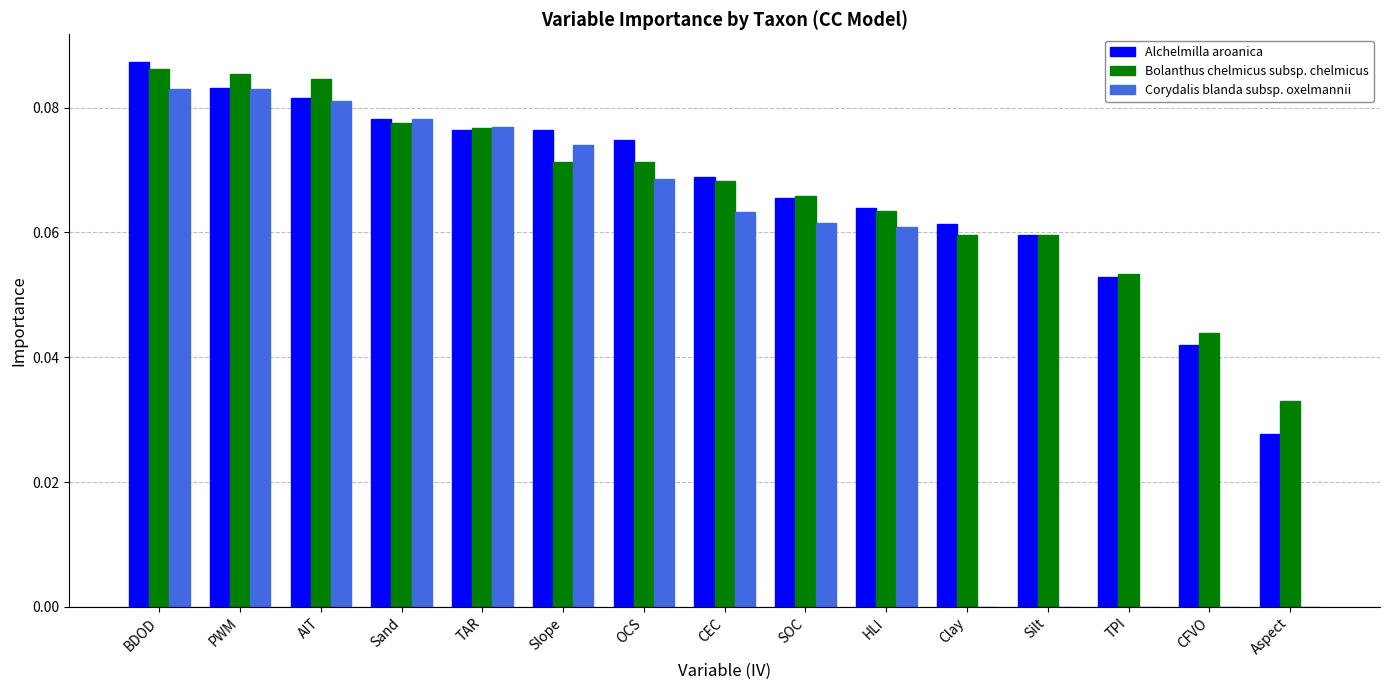

At which category does the chart reach its peak across all series?

BDOD